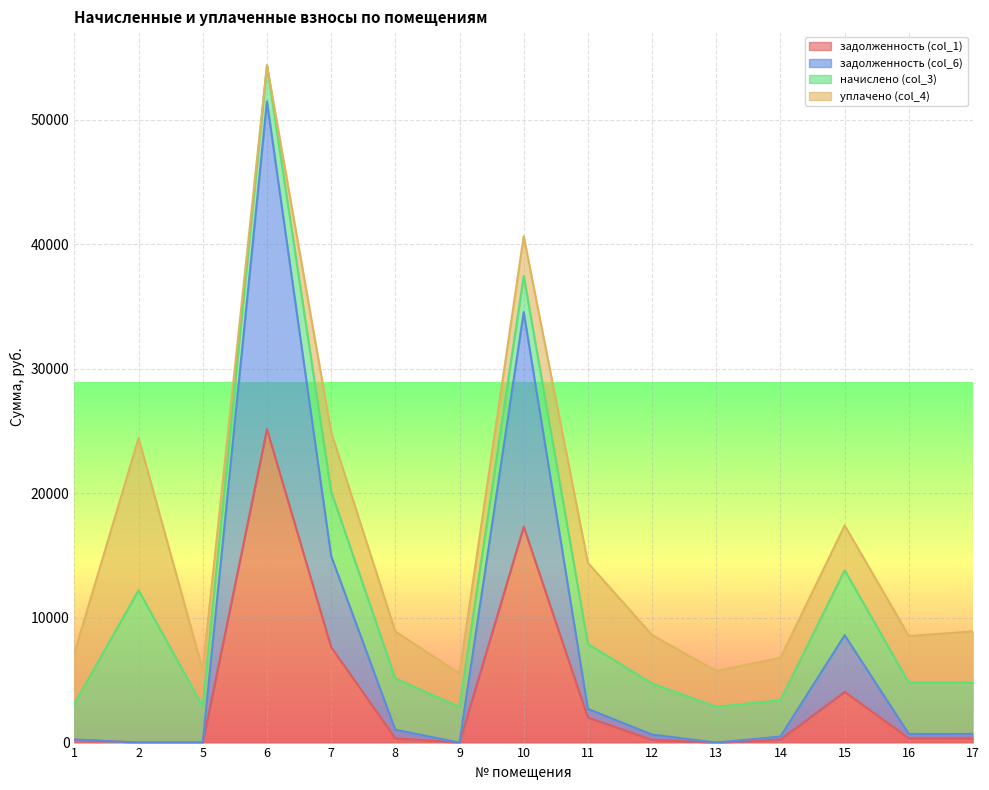

In задолженность (col_1), how many points are higher than both neighbors (excluding endpoints)?

3